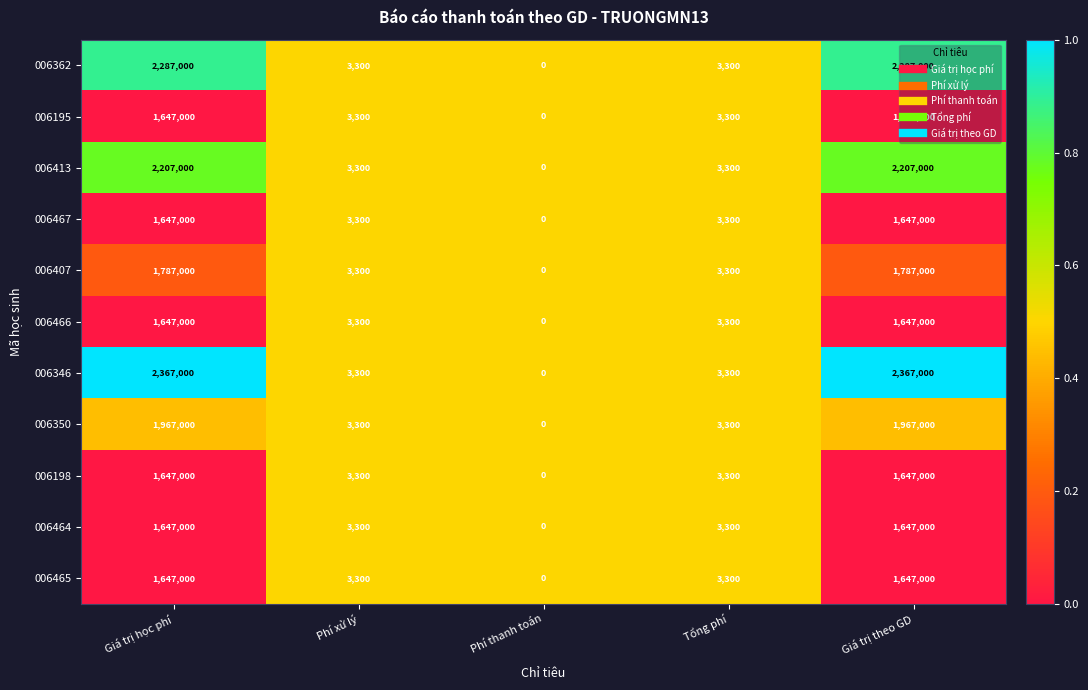

What is the difference between the maximum and minimum values in the 006346 series?

2367000